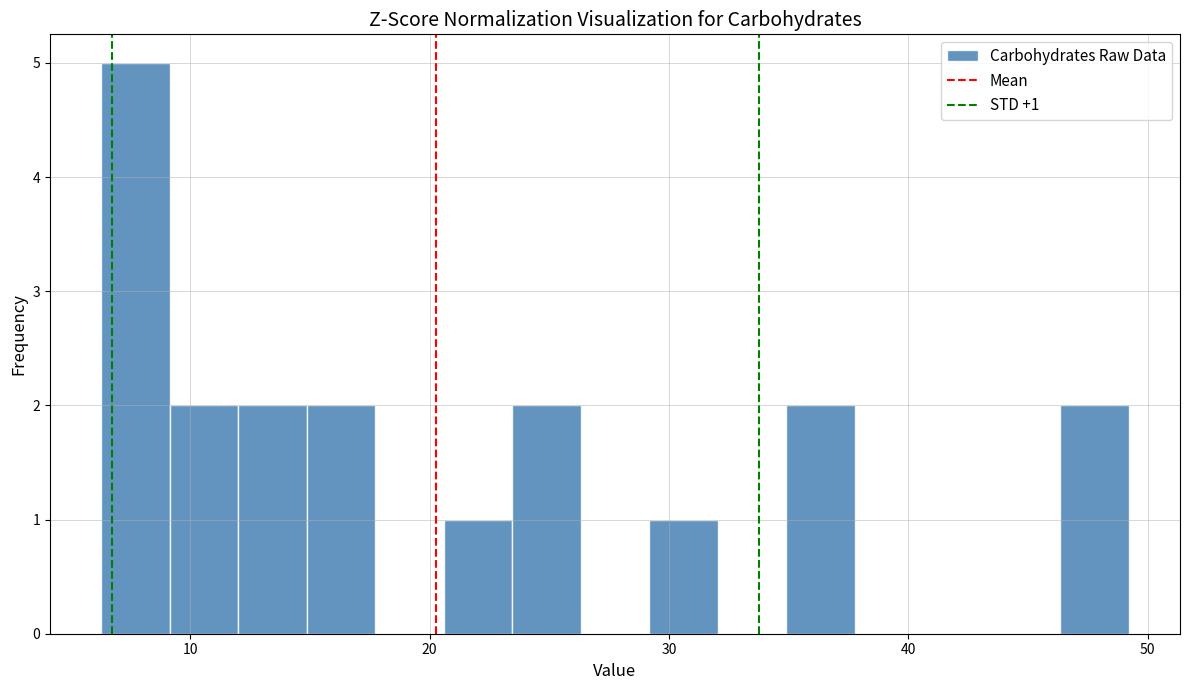

Read against the x-axis, roughly where is the centre of the tallest bar?

8